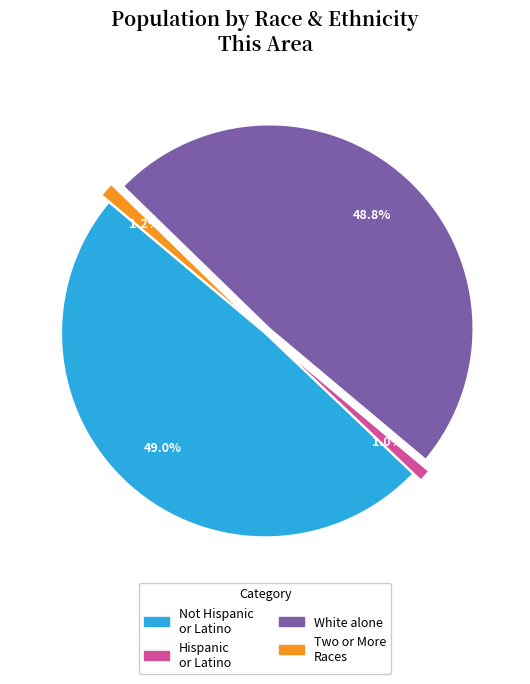

How many segments does this pie chart have?

4